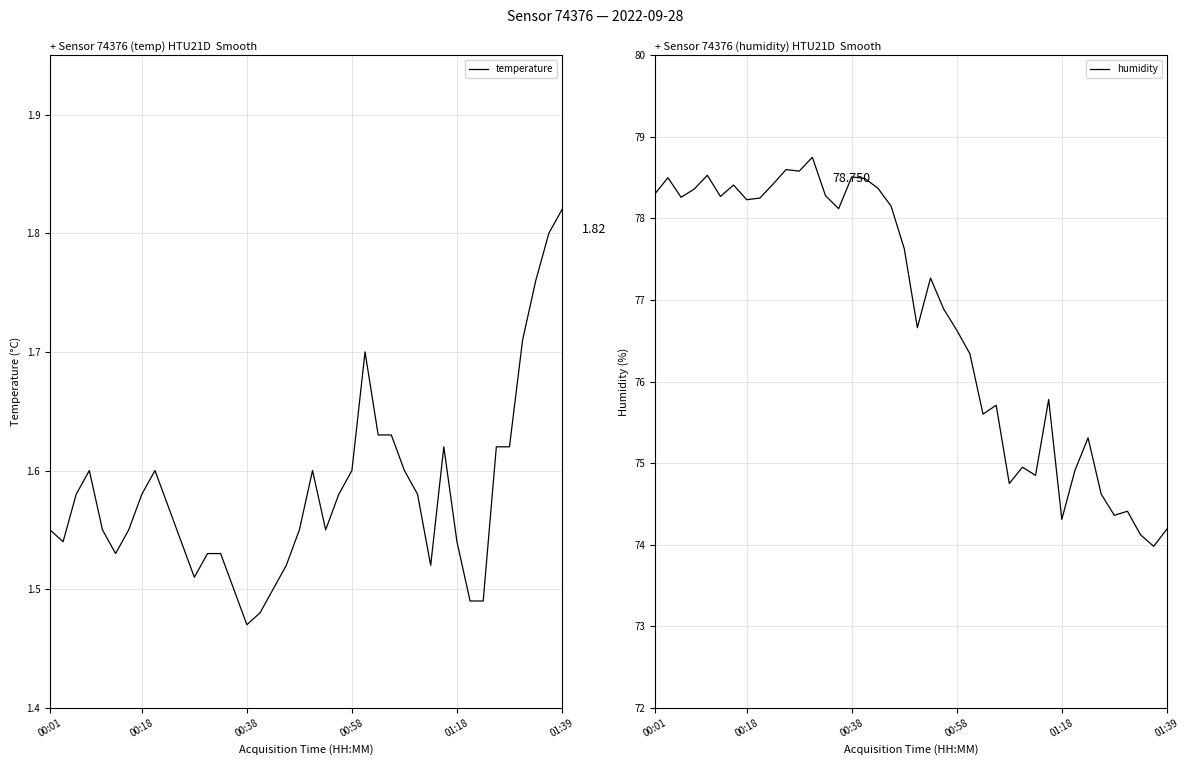

What is the difference between the maximum and minimum values in the humidity series?

4.8